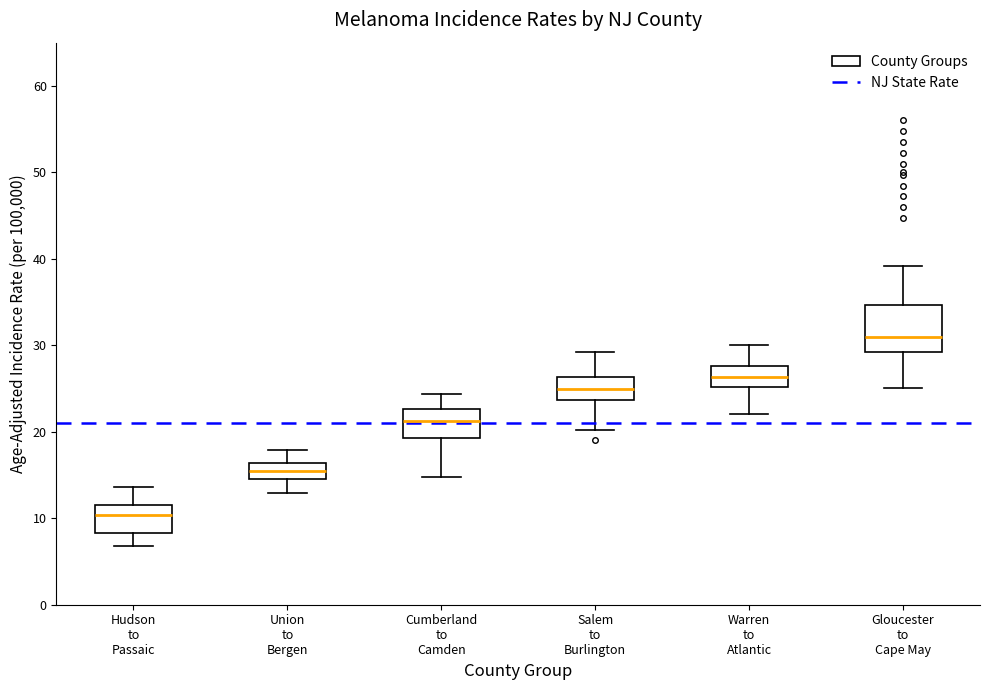

Reading left to right, transcribe this box plot: for each box, give where its median line is, the range the box spans, and where its two whiskers end, as read against the y-axis. The values are not printed on the chart, so give them approximately, as read against the axis.

Hudson to Passaic: median 10, box 8 to 12, whiskers 7 to 14
Union to Bergen: median 16 (inside the box), box 15 to 16, whiskers 13 to 18
Cumberland to Camden: median 21, box 19 to 23, whiskers 15 to 24
Salem to Burlington: median 25, box 24 to 26, whiskers 20 to 29
Warren to Atlantic: median 26, box 25 to 28, whiskers 22 to 30
Gloucester to Cape May: median 31, box 29 to 35, whiskers 25 to 39